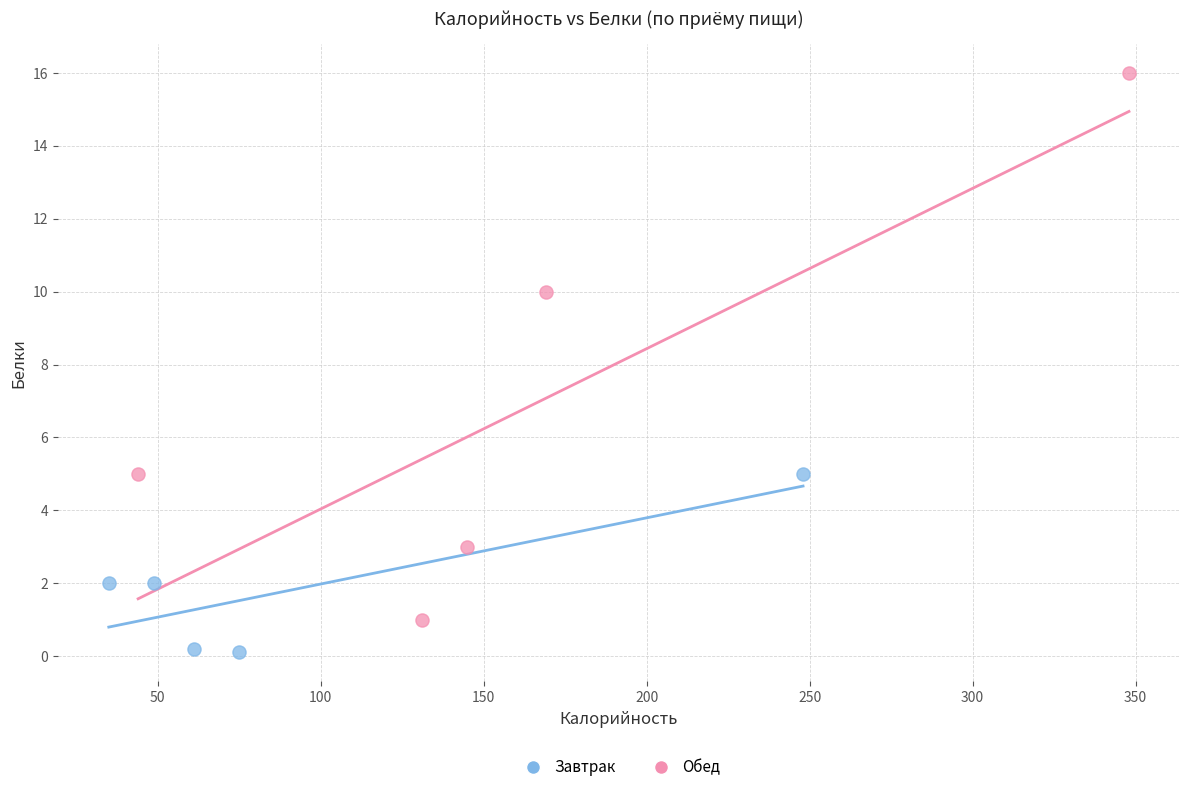

What are all the series names shown in the legend?

Завтрак, Обед